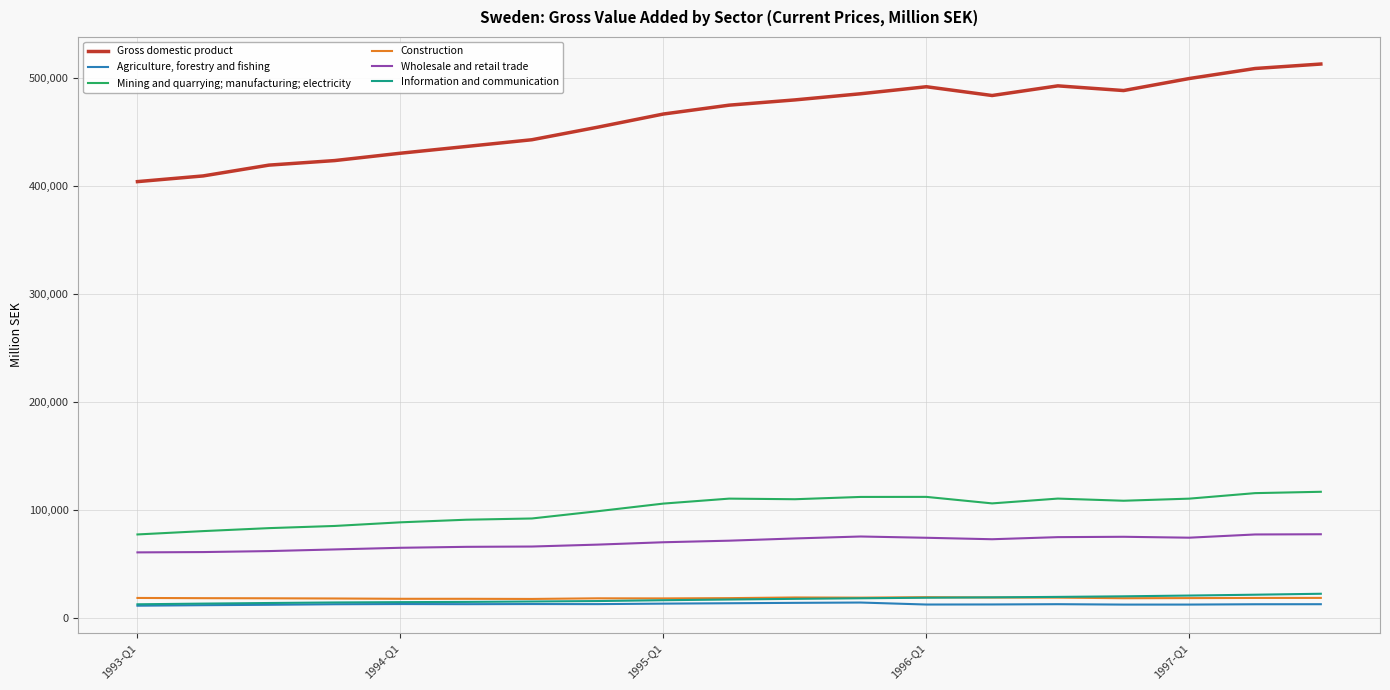

At how many categories does at least one series exceed 388443?

19